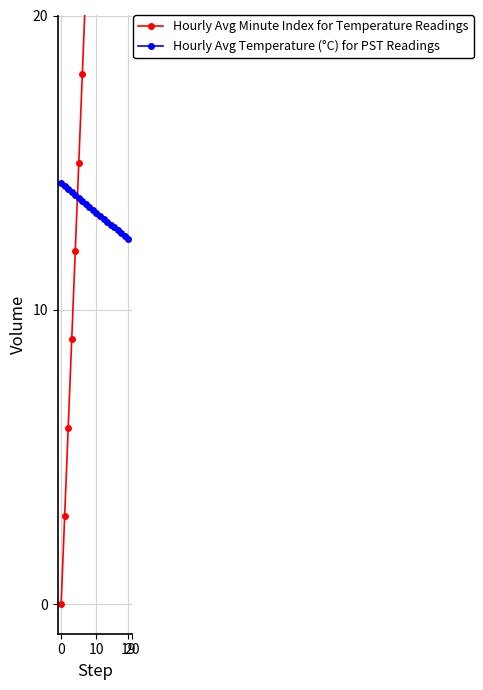

At which label does Hourly Avg Minute Index for Temperature Readings first exceed 30?

11